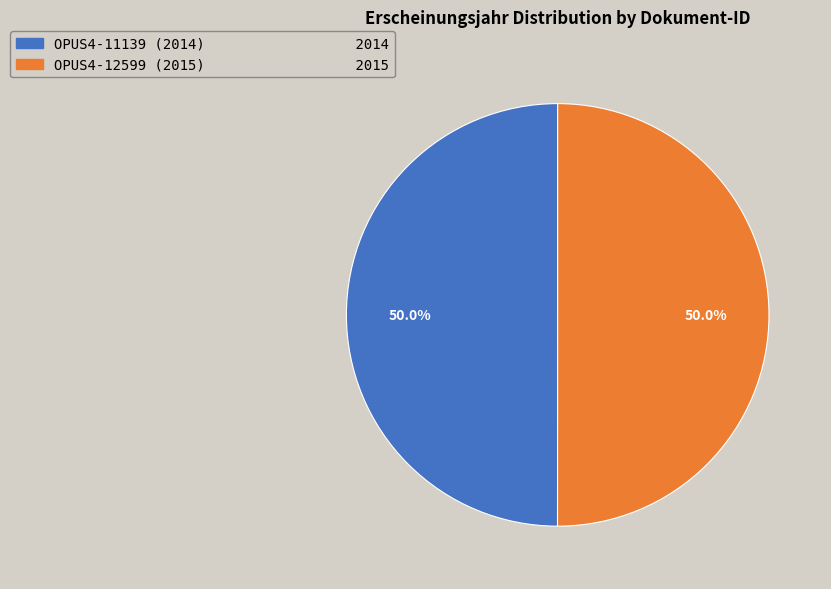

The OPUS4-12599 (2015) slice represents 42% of the pie. True or false?

False